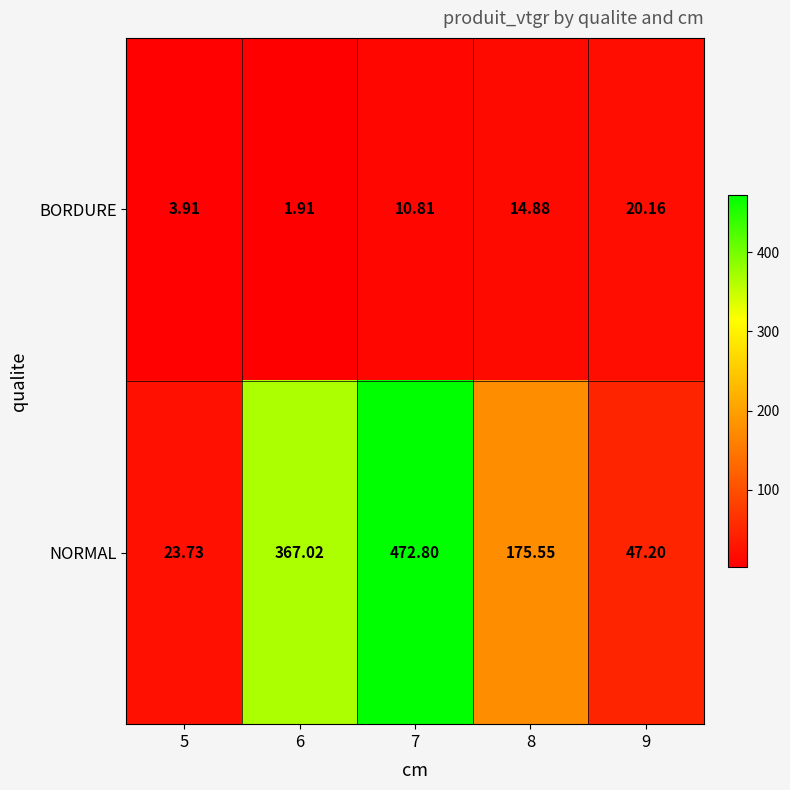

Which series has the widest spread of values?

NORMAL